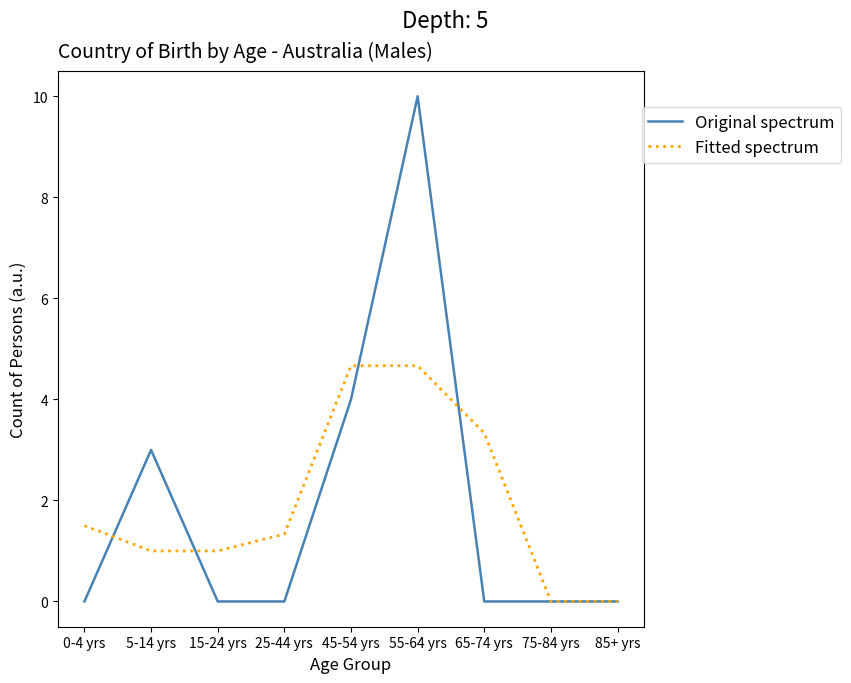

List the series in order of their peak value, highest first.

Original spectrum, Fitted spectrum